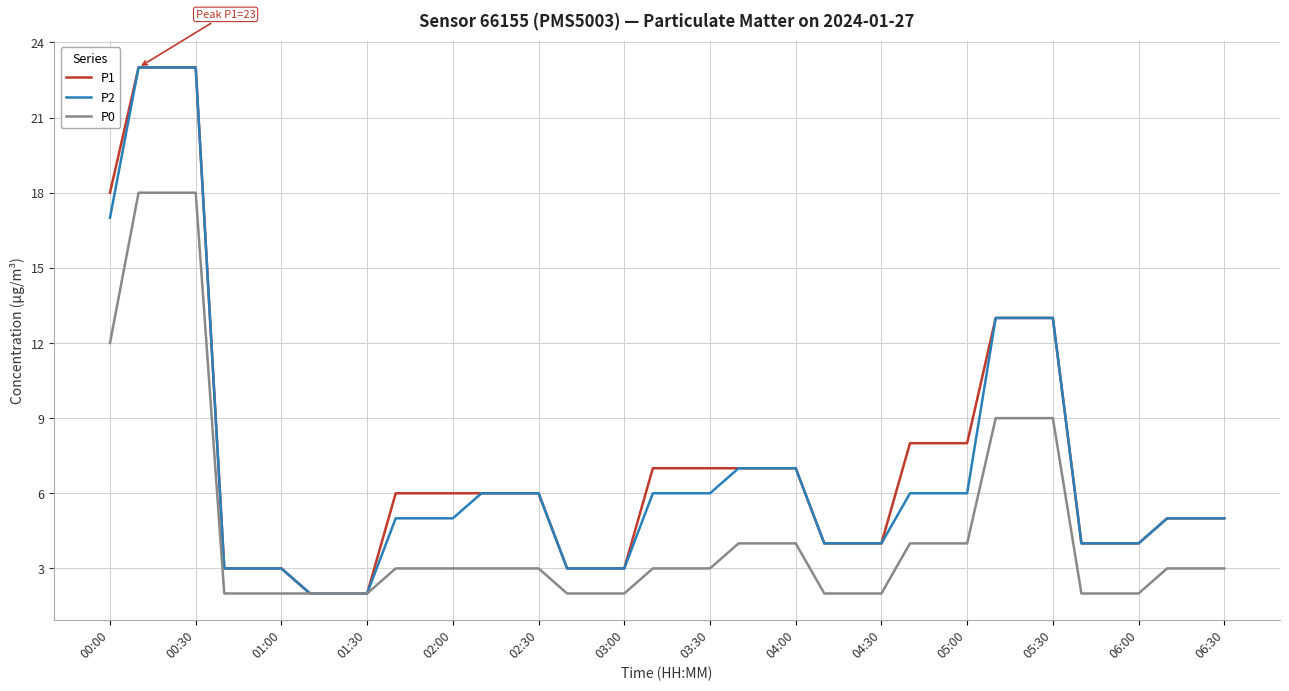

What is the maximum value shown in the chart?

23